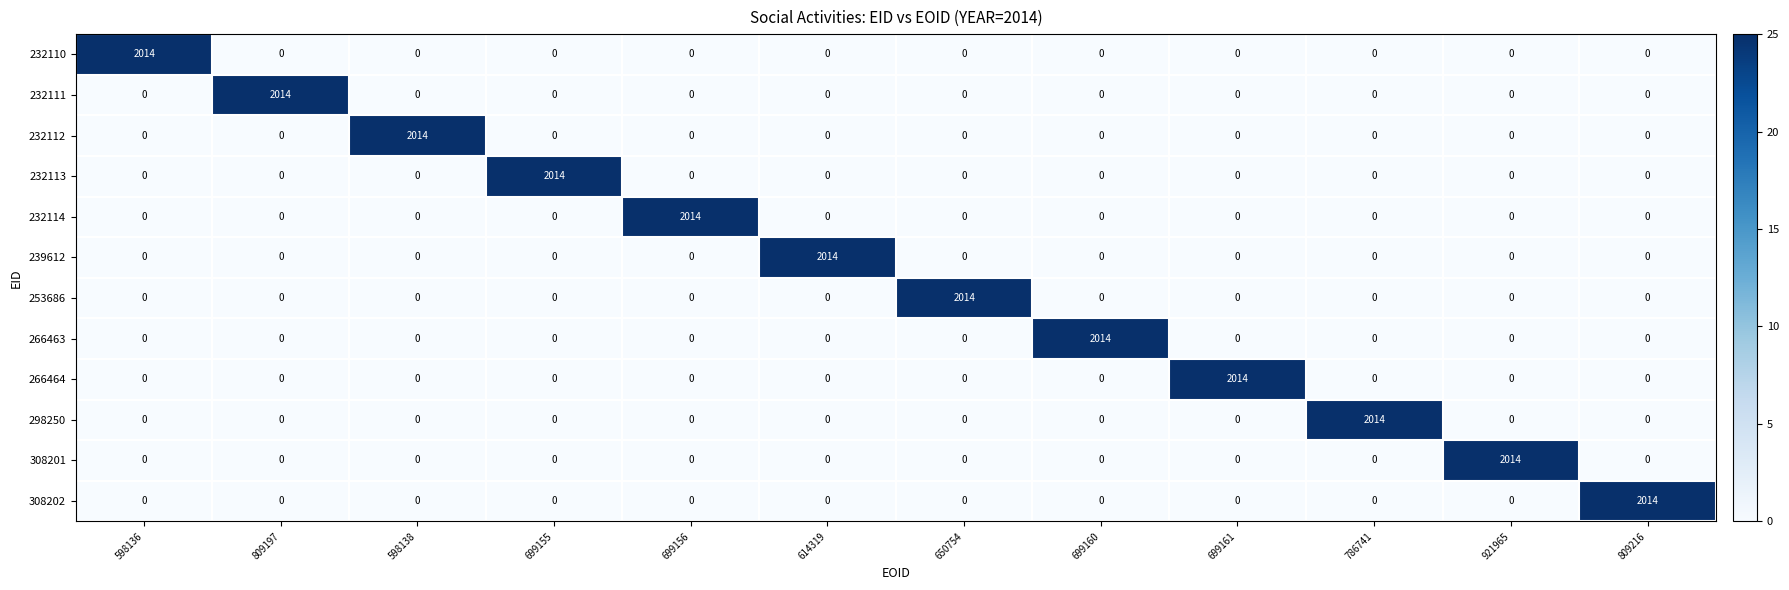

What is the difference between the maximum and minimum values in the 308202 series?

2014